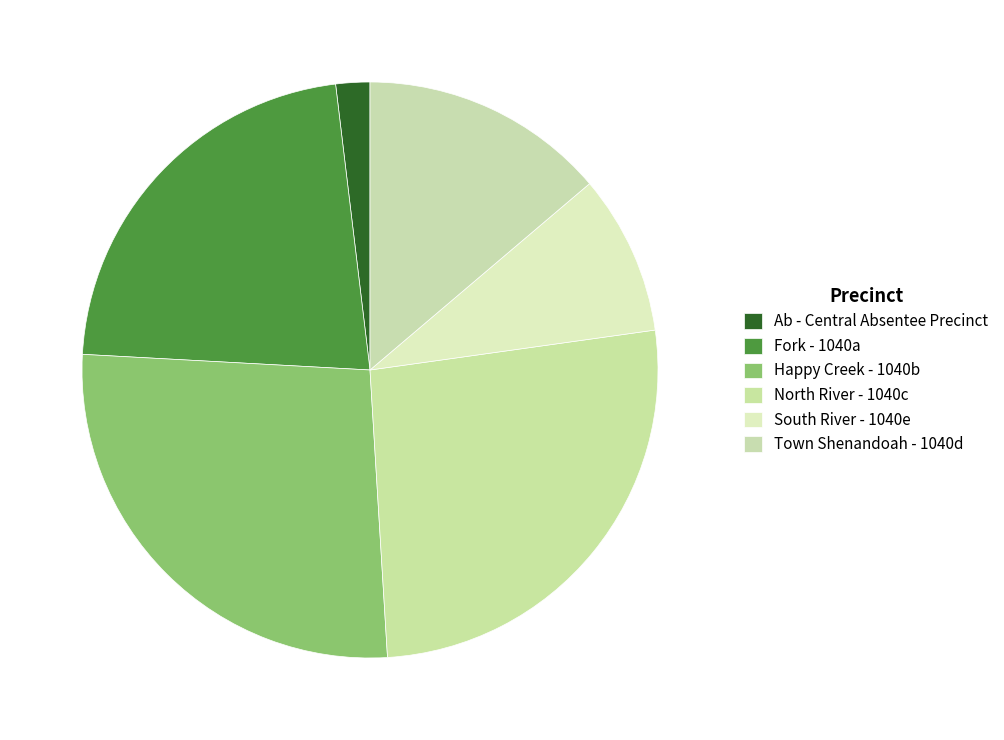

Is it true that South River - 1040e is 9% of the pie?

True